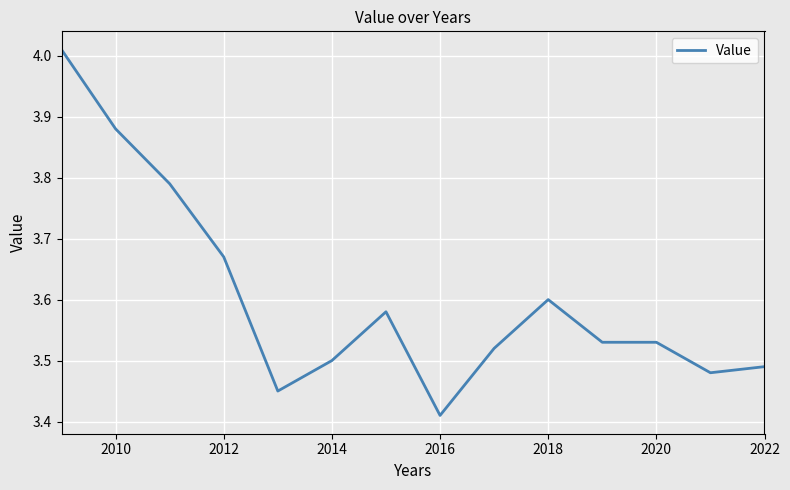

What is the difference between the maximum and minimum values?

0.6